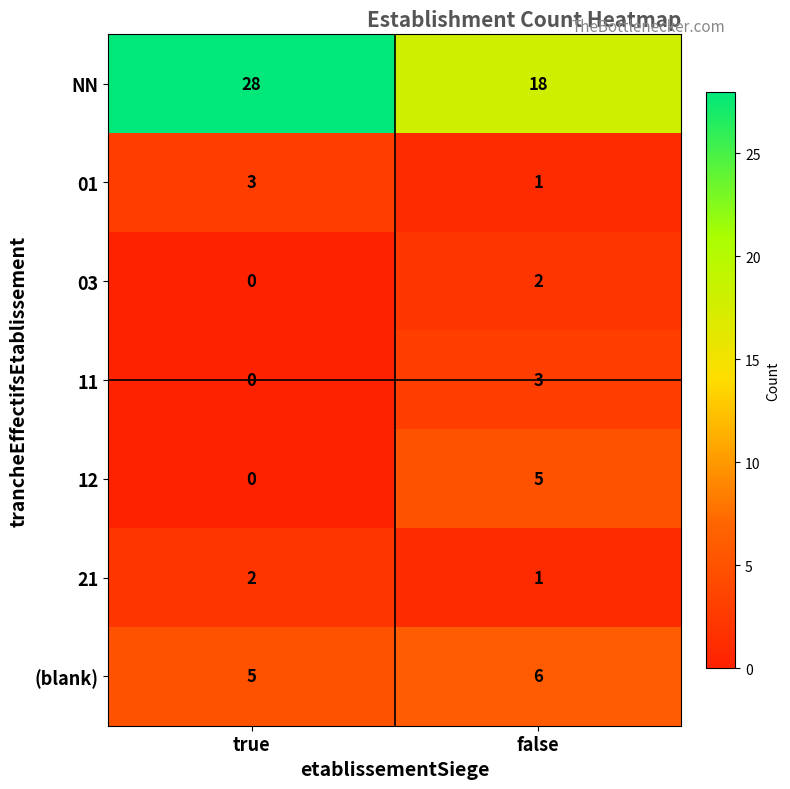

Which category has the lowest value in the 21 series?

false